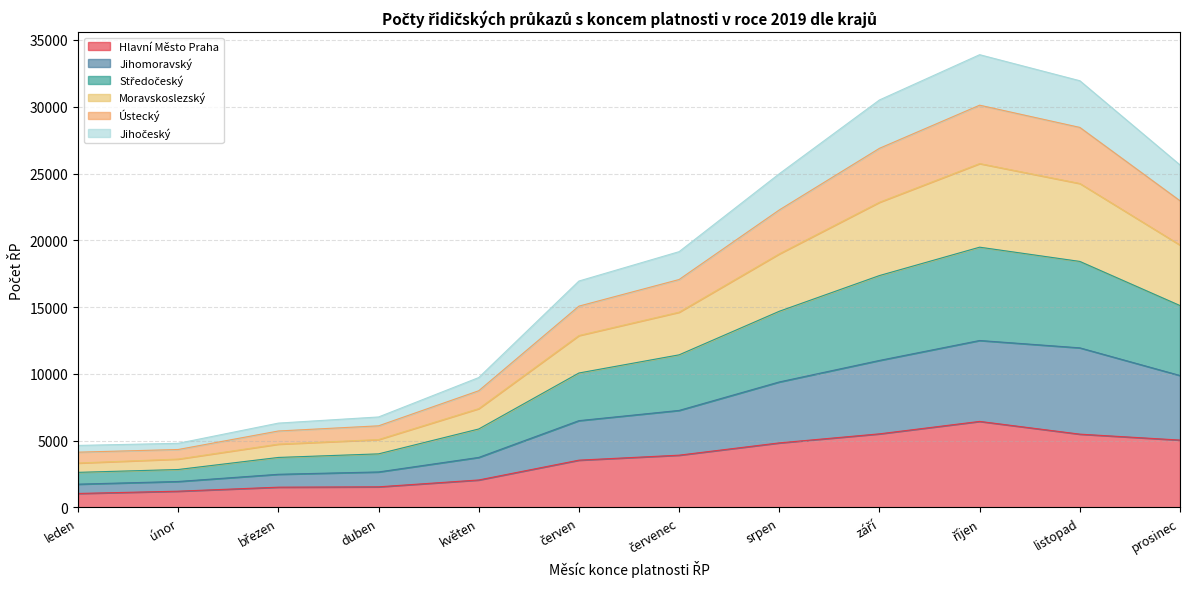

What is the highest value of the Hlavní Město Praha series?

6444